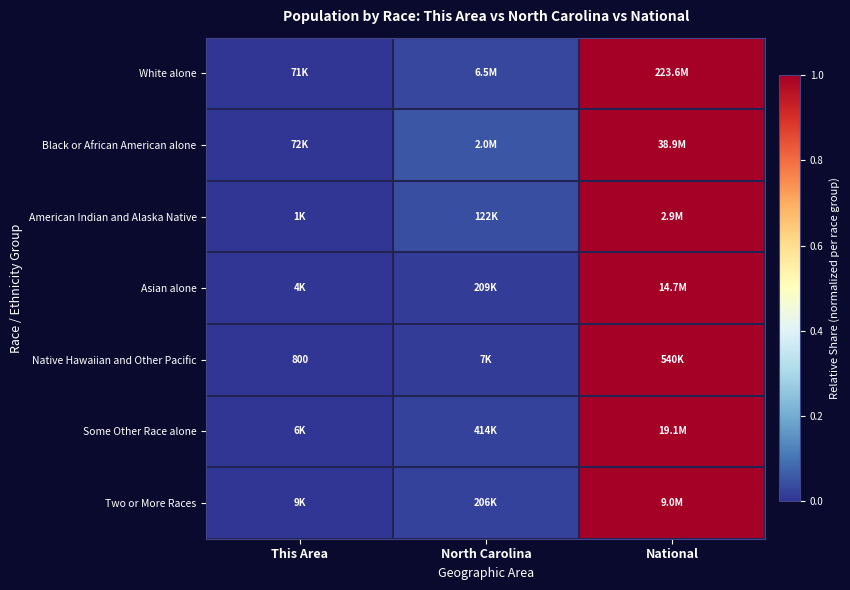

Which label corresponds to the smallest value in the chart?

This Area